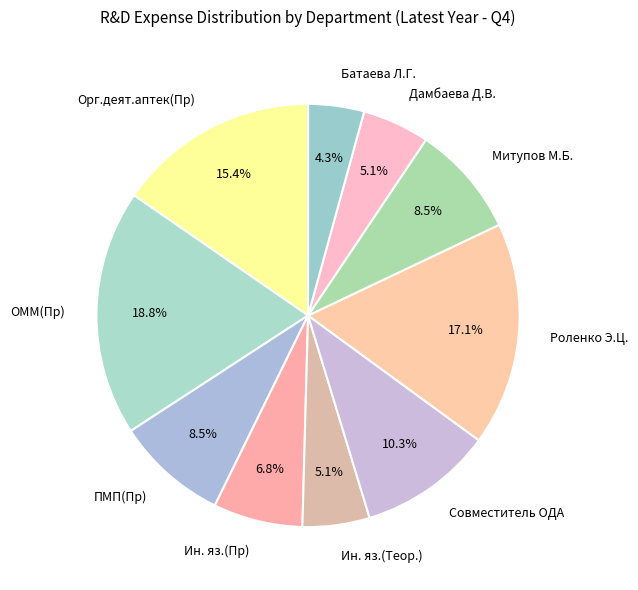

Which category has the biggest portion of the pie?

ОММ(Пр)